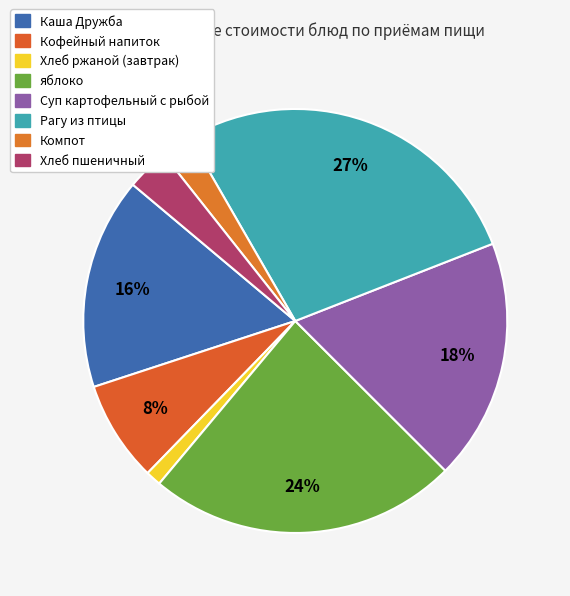

Does any single category account for the majority?

No